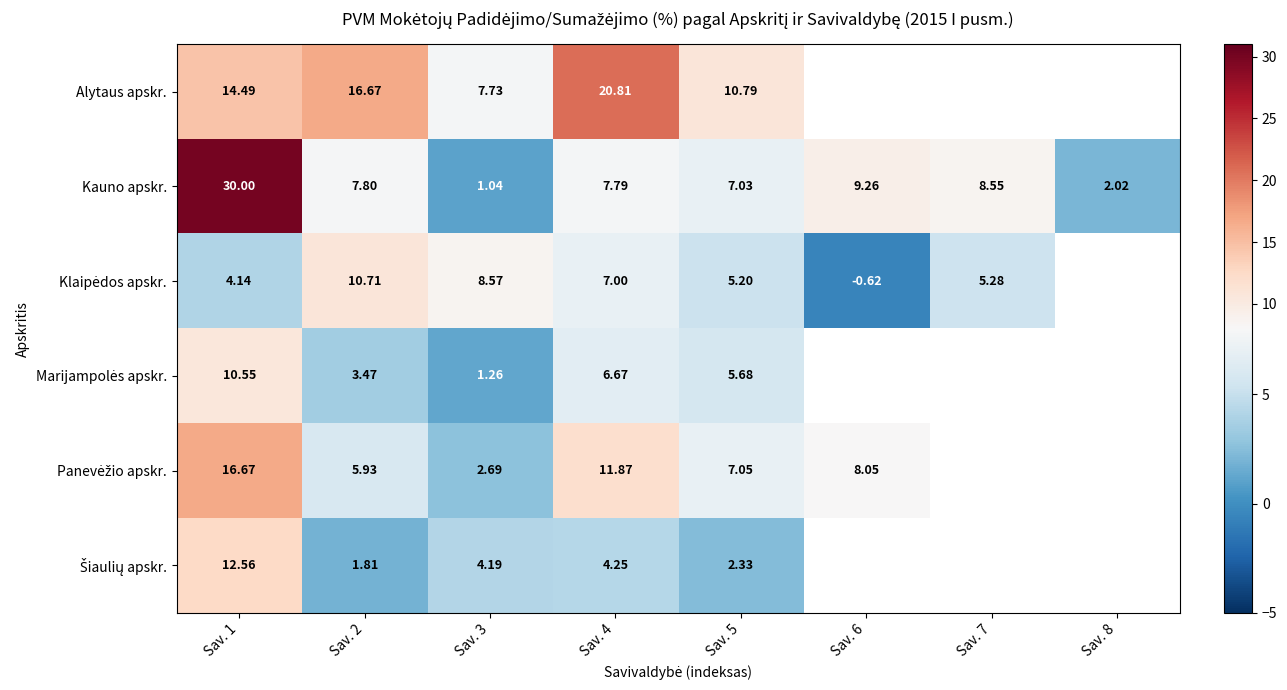

Which has a higher value, Sav. 8 or Sav. 4?

Sav. 4